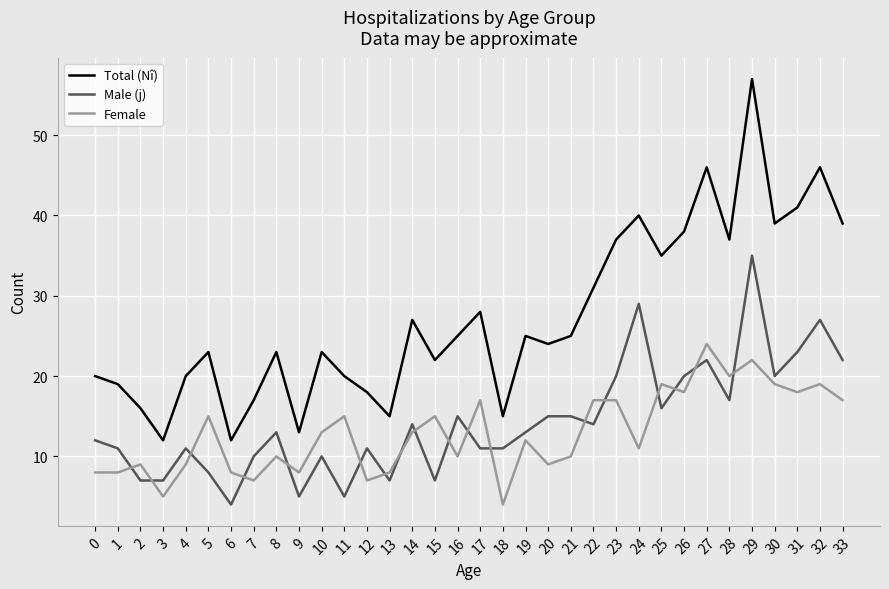

What are all the series names shown in the legend?

Total (Nî), Male (j), Female